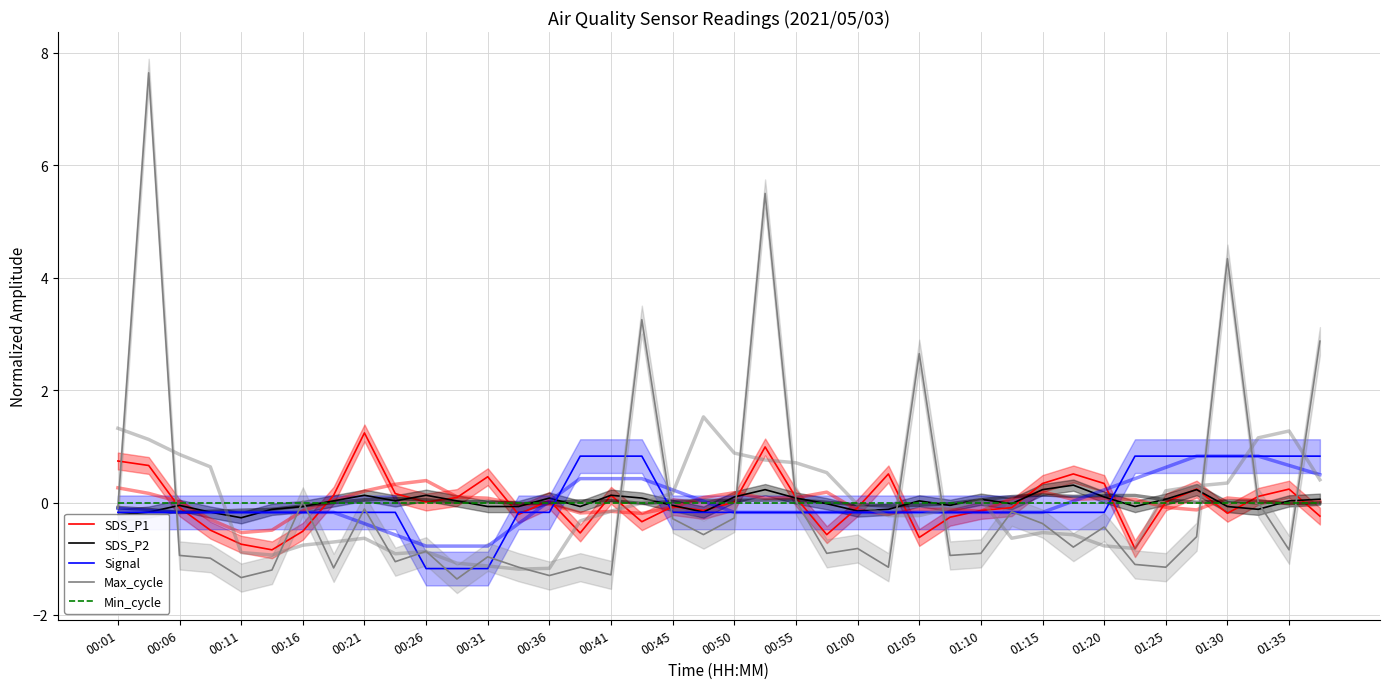

What is the difference between the maximum and minimum values in the Signal series?

2.0